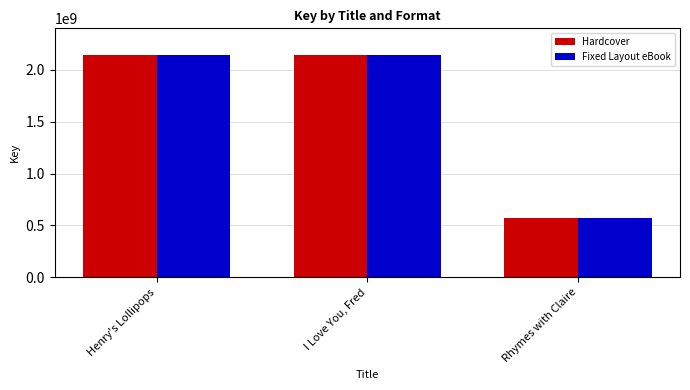

Rank the categories by Fixed Layout eBook value from lowest to highest.

Rhymes with Claire, I Love You, Fred, Henry's Lollipops